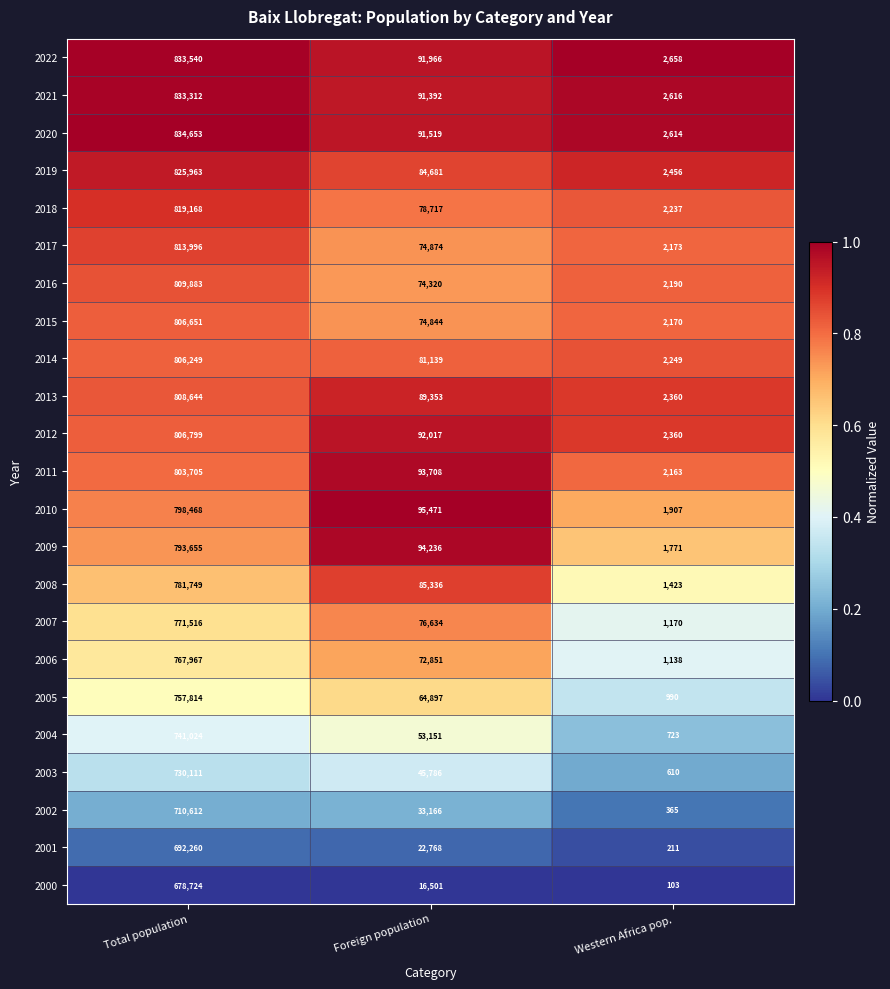

At which label does 2021 first exceed 91392?

Total population